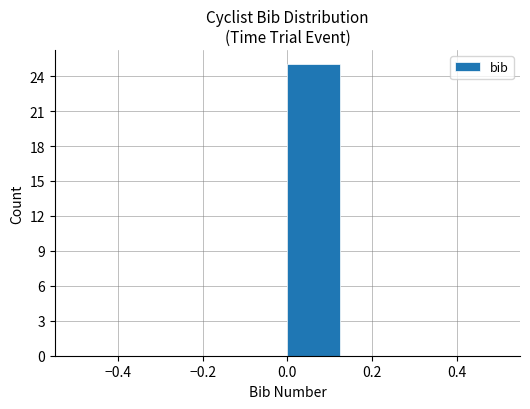

Reading left to right, list every bar in this chart as the range it spans on the x-axis followed by its height. Neither the bar edges nor the heights are printed on the chart, so give them approximately, as read against the axes.

-0.500 to -0.375: 0
-0.375 to -0.250: 0
-0.250 to -0.125: 0
-0.125 to 0.000: 0
0.000 to 0.125: 25
0.125 to 0.250: 0
0.250 to 0.375: 0
0.375 to 0.500: 0